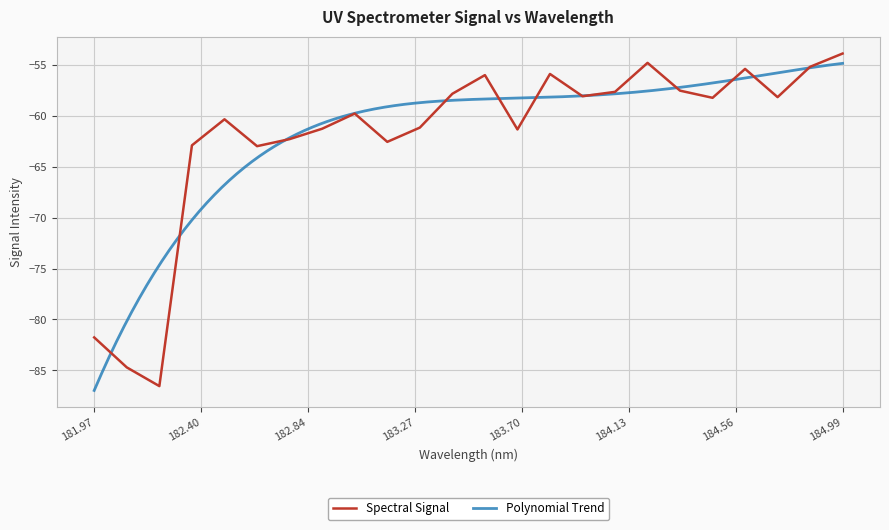

At which category does the chart reach its minimum across all series?

182.2359681898